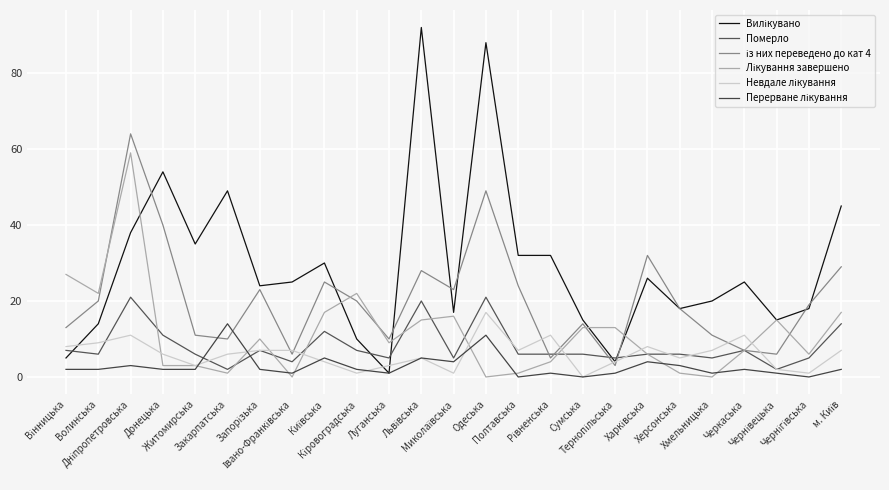

Does the chart display data point markers on the line(s)?

No